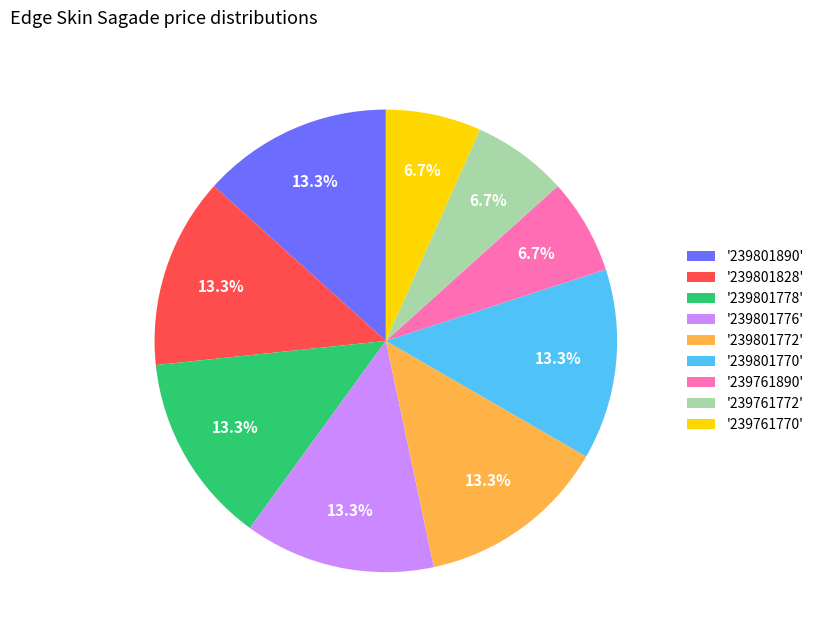

Which has a higher value, '239801828' or '239761890'?

'239801828'